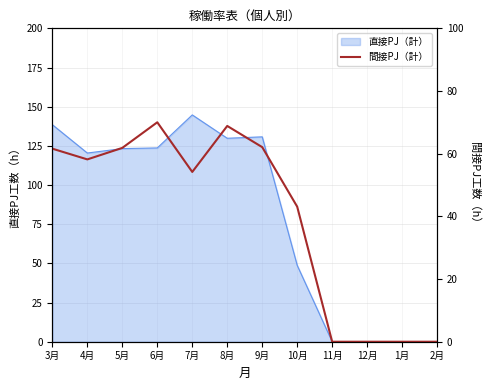

At which category does the chart reach its peak across all series?

6月